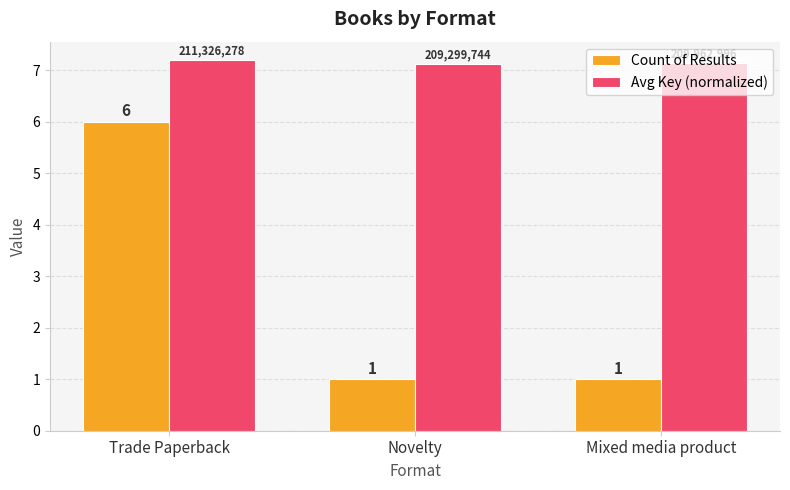

Count the Count of Results values in the range 1 to 6.

3